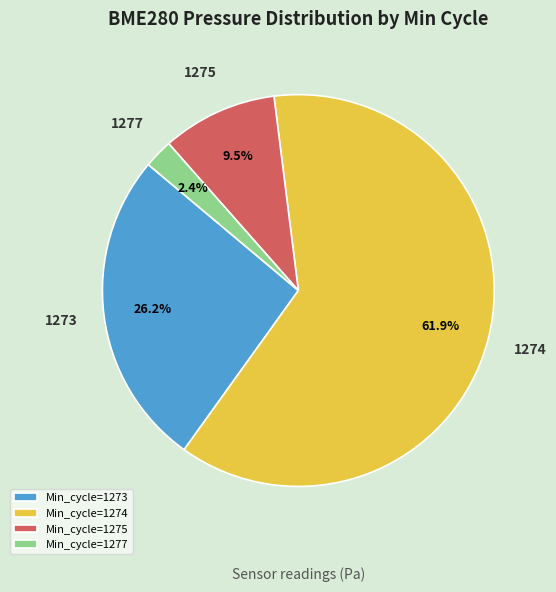

Which has a higher value, 1273 or 1274?

1274